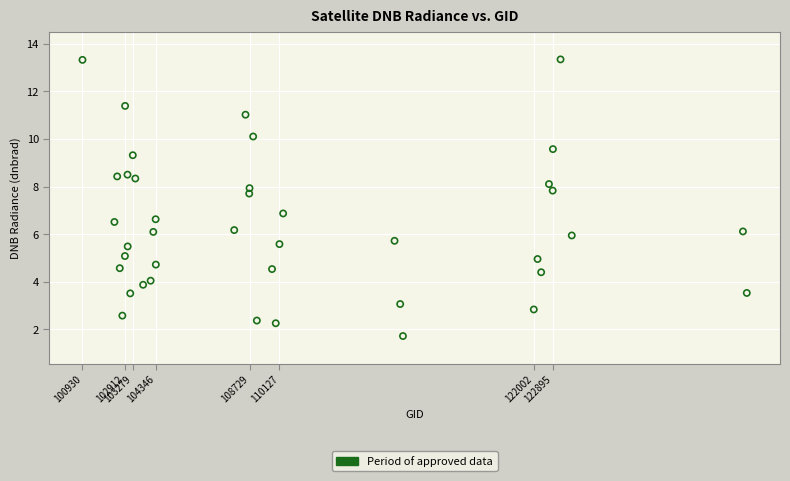

What is the range of Y values (max minus min)?

11.6